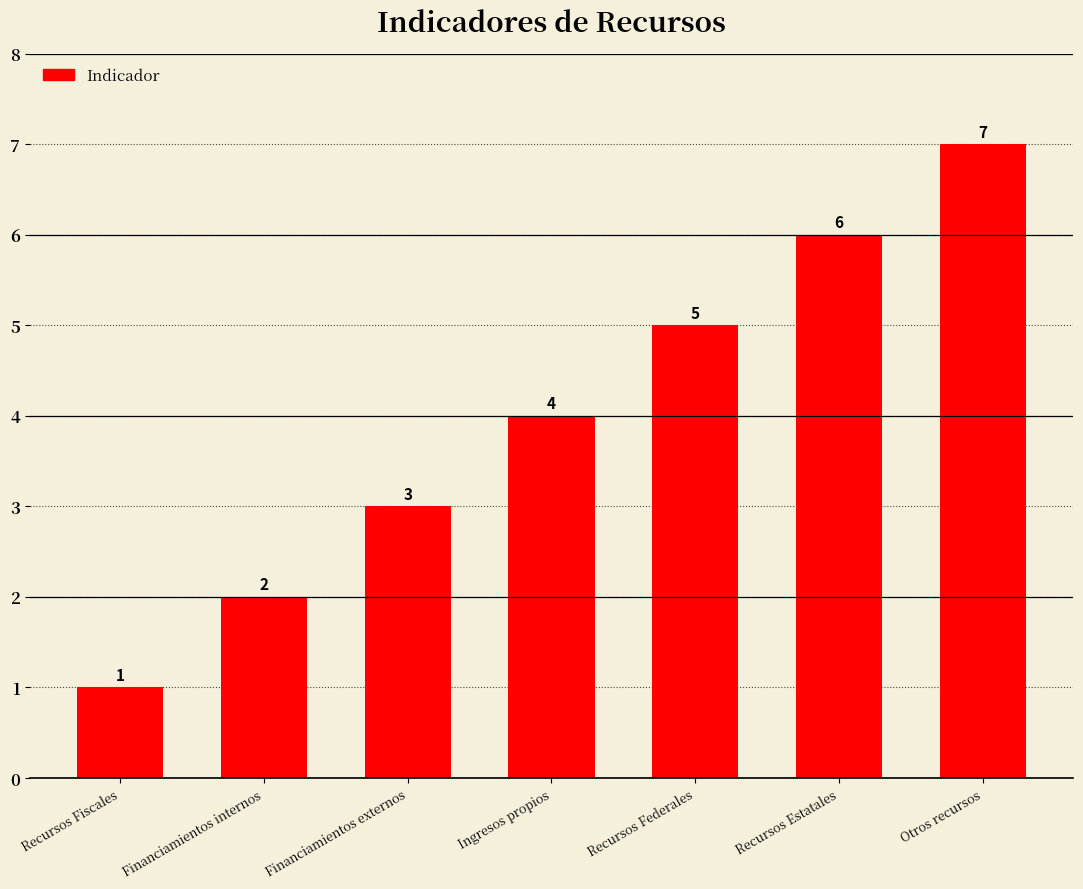

Rank the categories by value from lowest to highest.

Recursos Fiscales, Financiamientos internos, Financiamientos externos, Ingresos propios, Recursos Federales, Recursos Estatales, Otros recursos